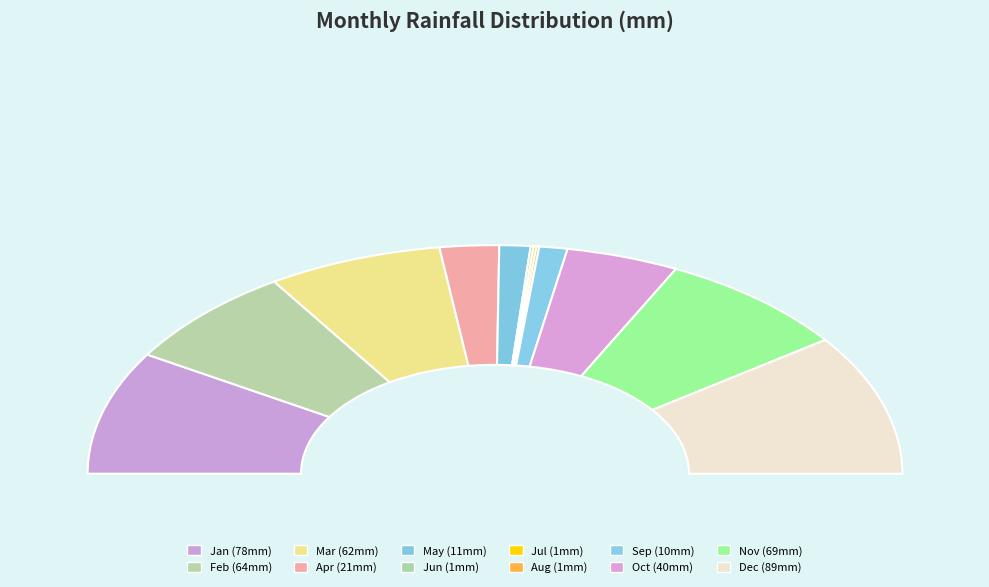

Between Feb and Aug, which is larger?

Feb